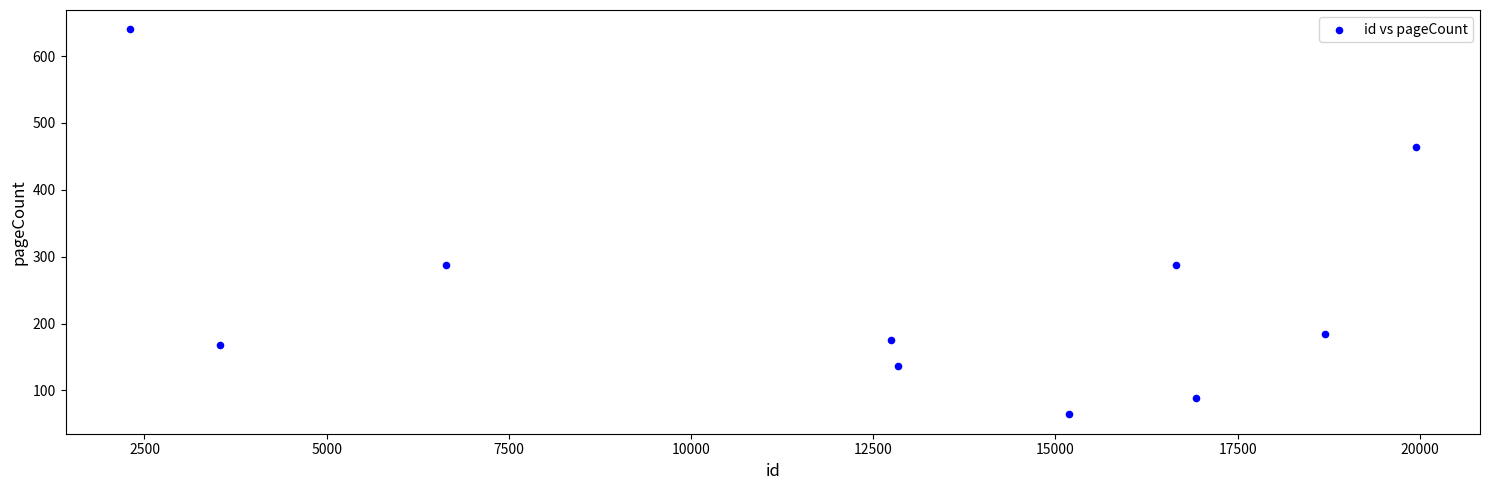

What is the average X value?

12548